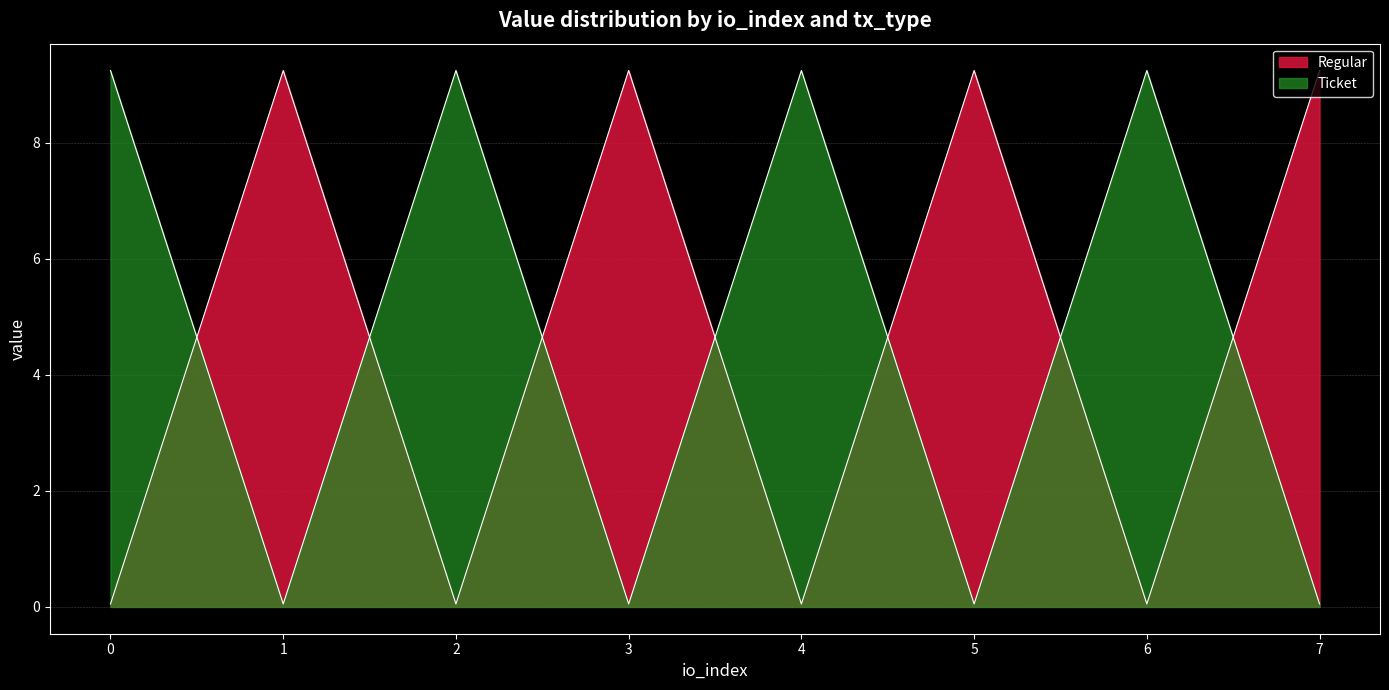

True or false: Ticket has more than 2 interior local peaks.

True